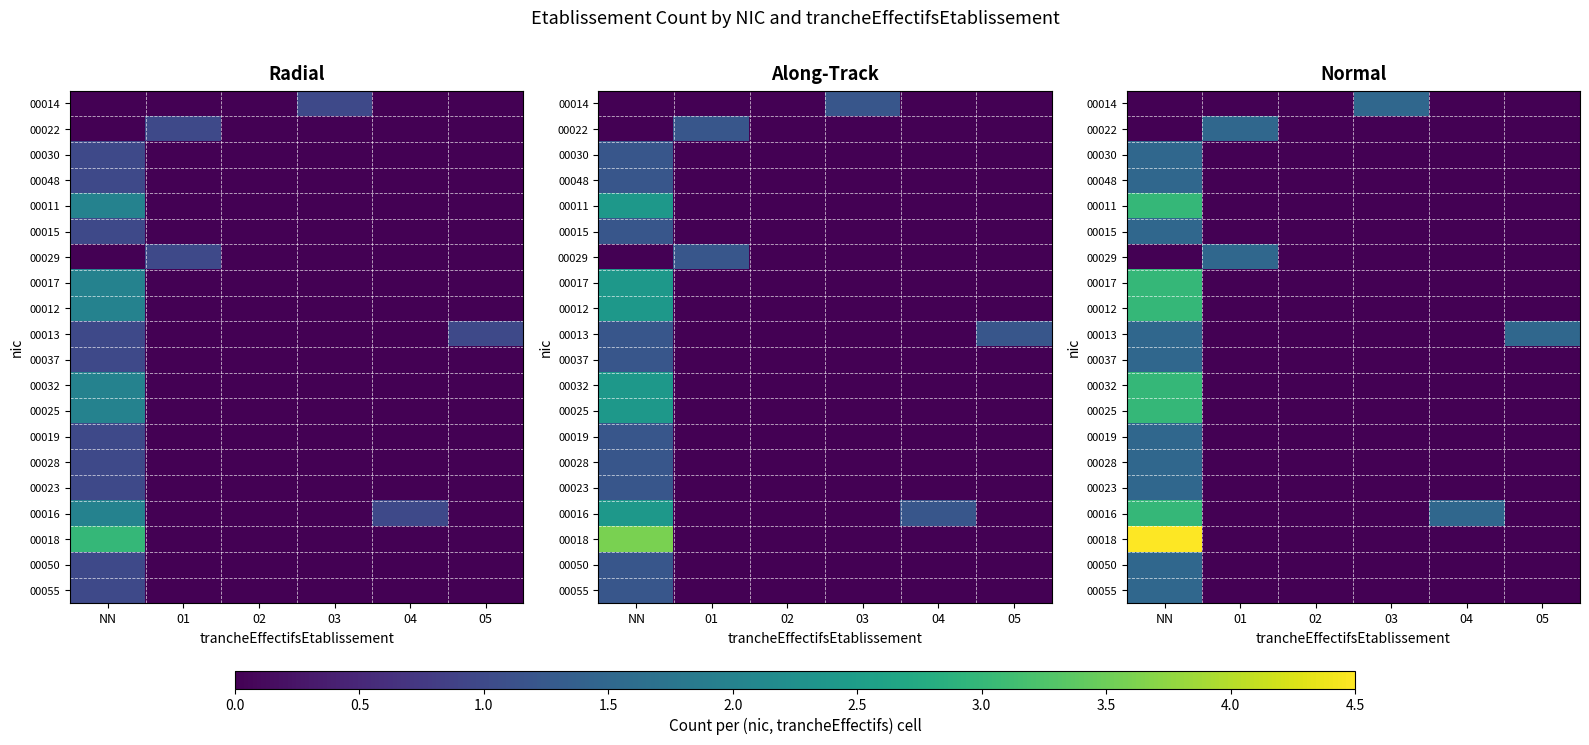

Which category has the lowest value across all series?

NN